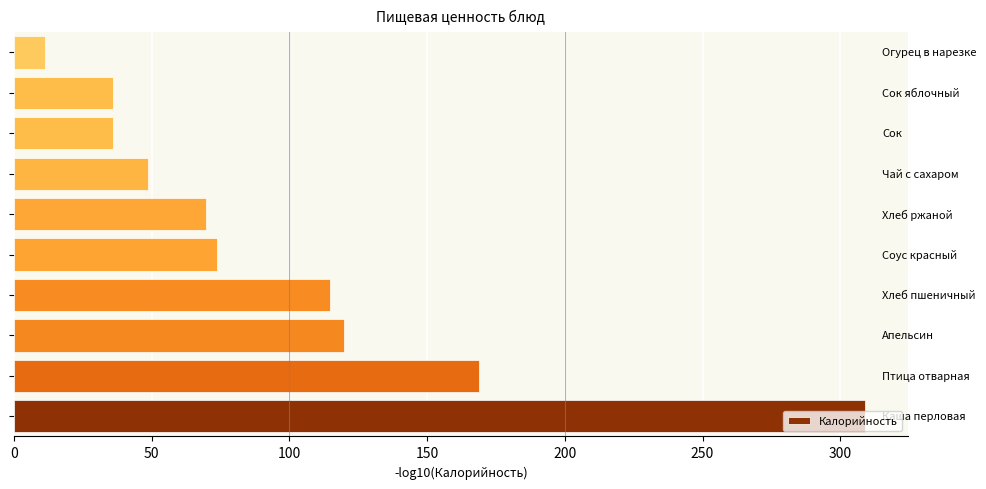

What is the average value?

98.8